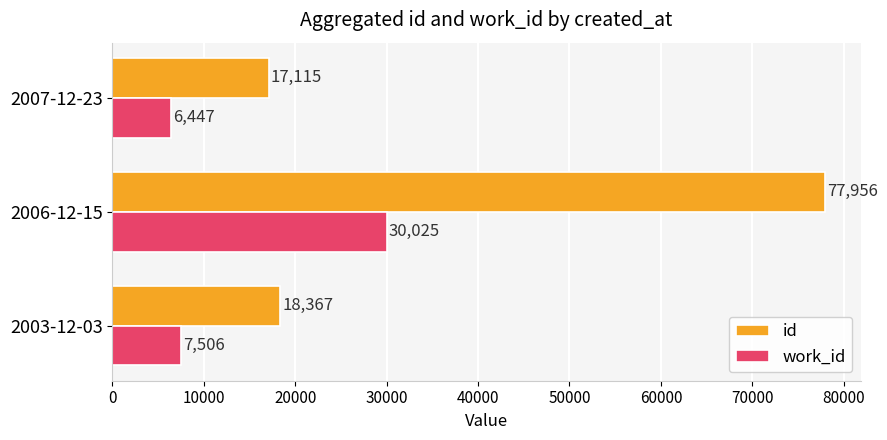

What is the total value across all series at 2006-12-15?

107981